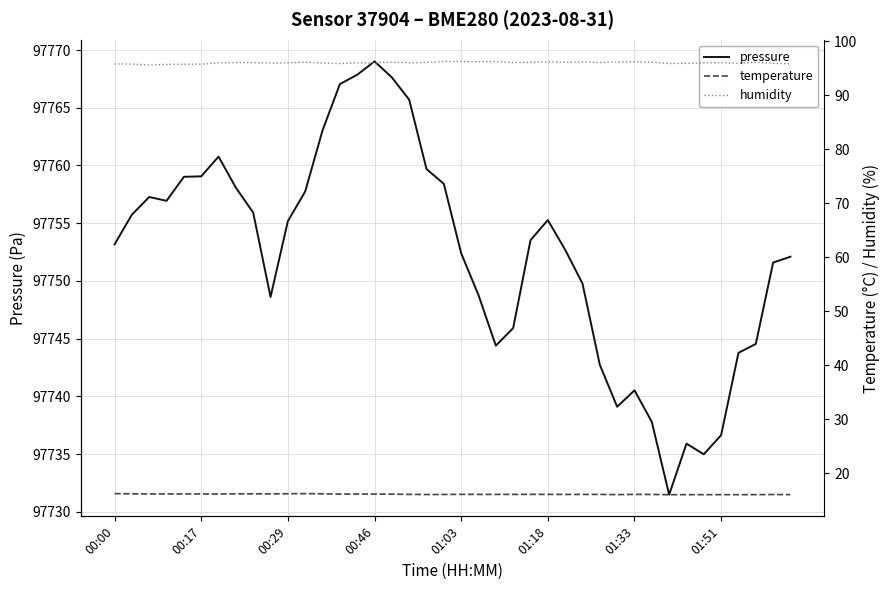

True or false: temperature and humidity intersect in this chart.

False